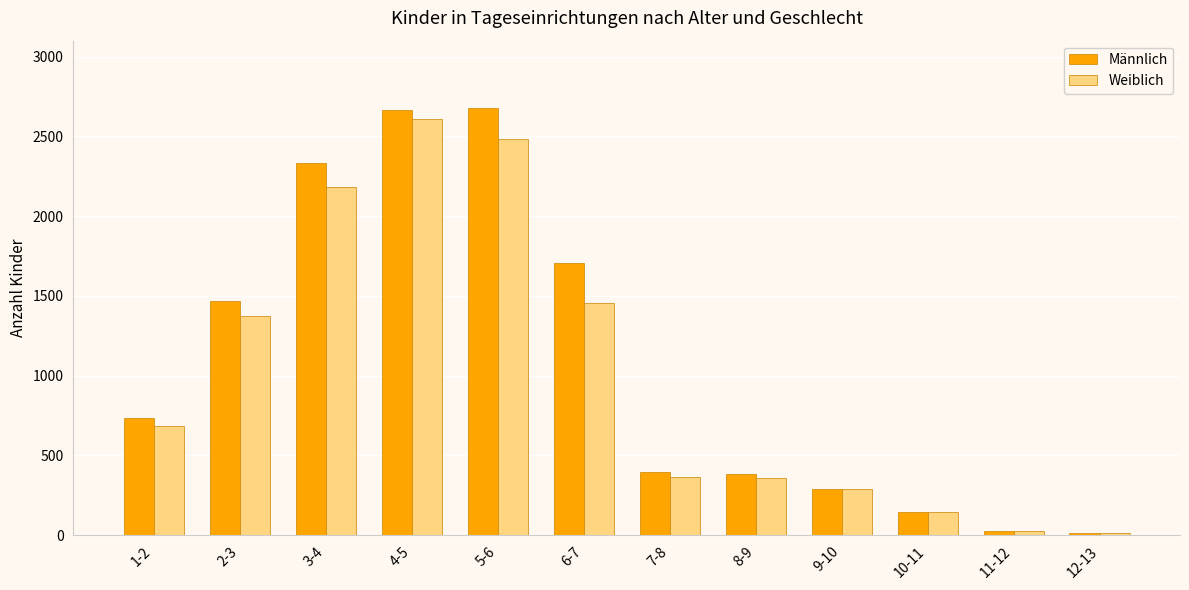

How many data points in Männlich are less than 735?

6